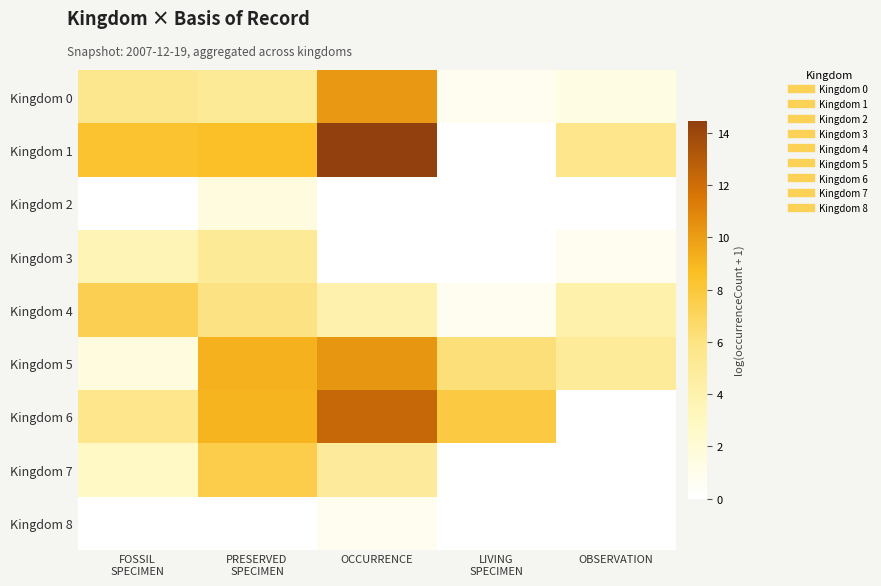

How many categories are shown in the chart?

5